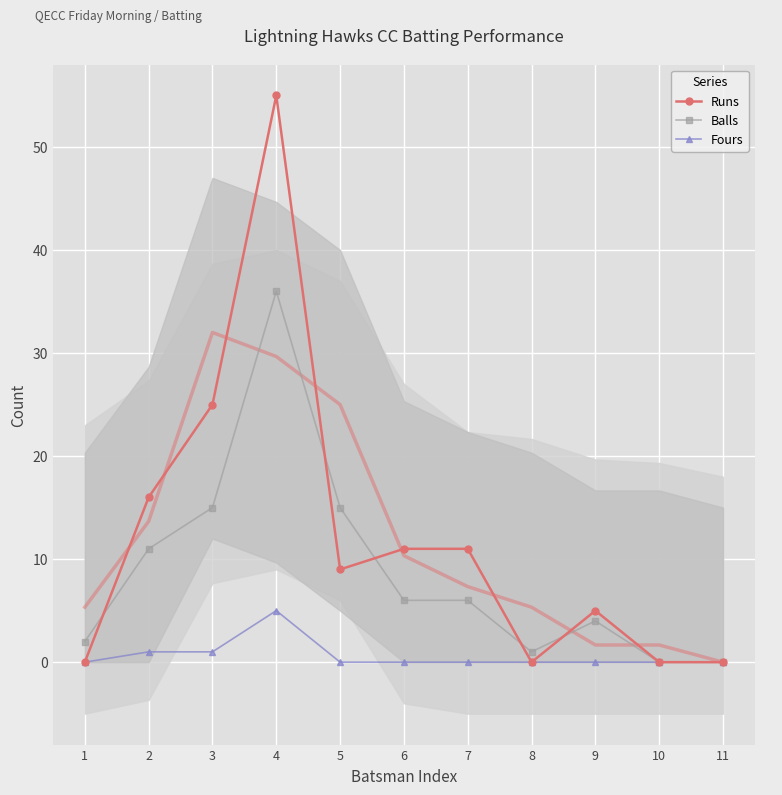

Which category has the highest value across all series?

4